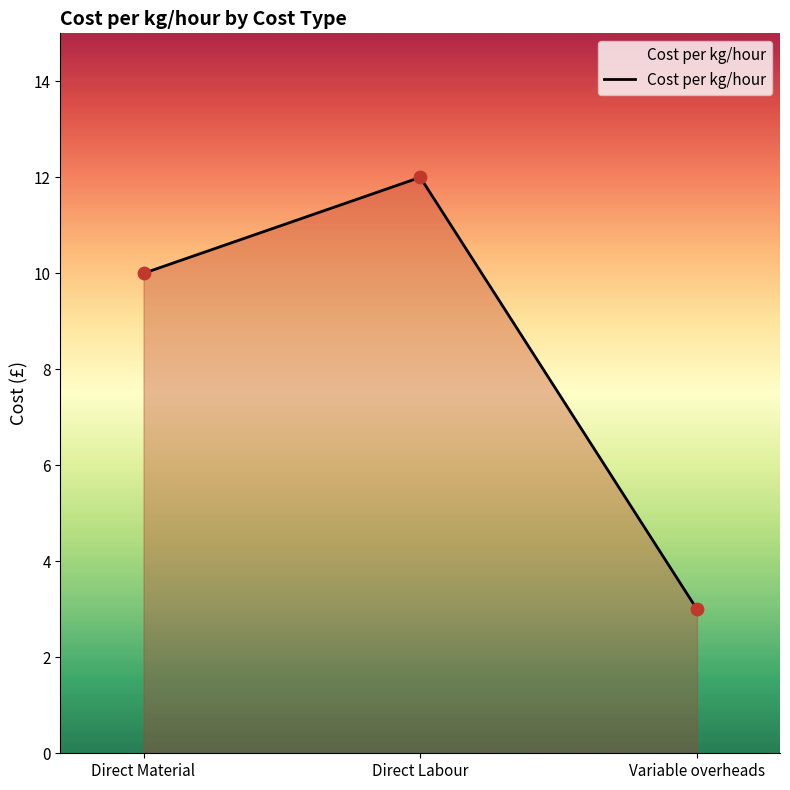

What is the ratio of the value at Direct Labour to the value at Variable overheads?

4.0